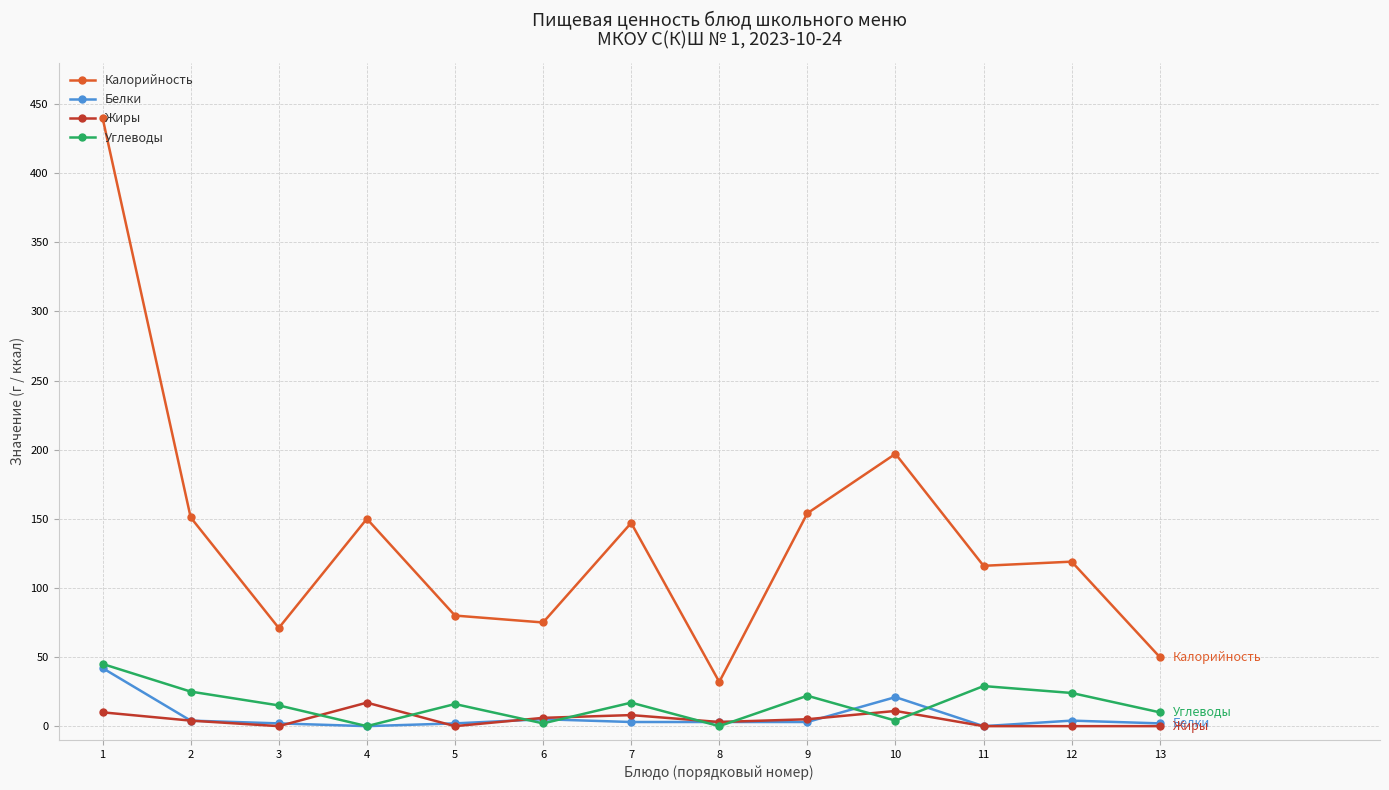

What is the difference between the second highest and second lowest values in the Углеводы series?

29